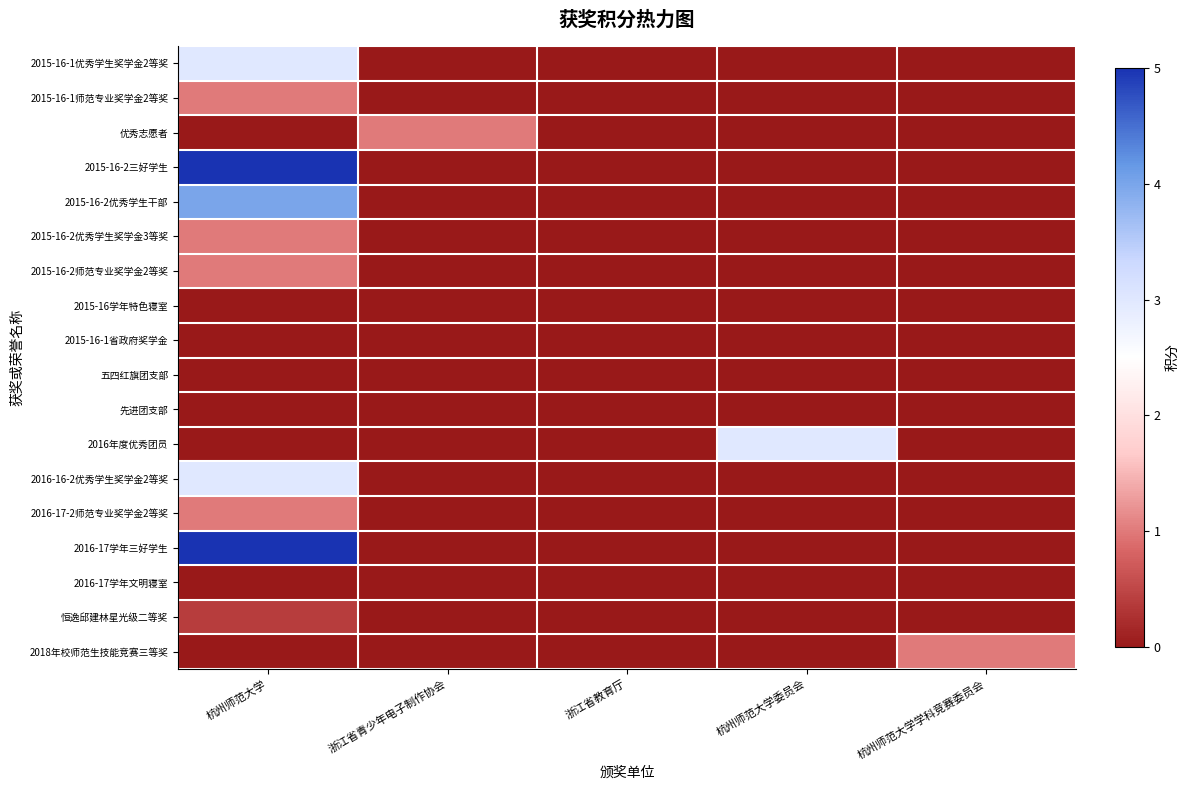

At how many categories does at least one series exceed 1?

2